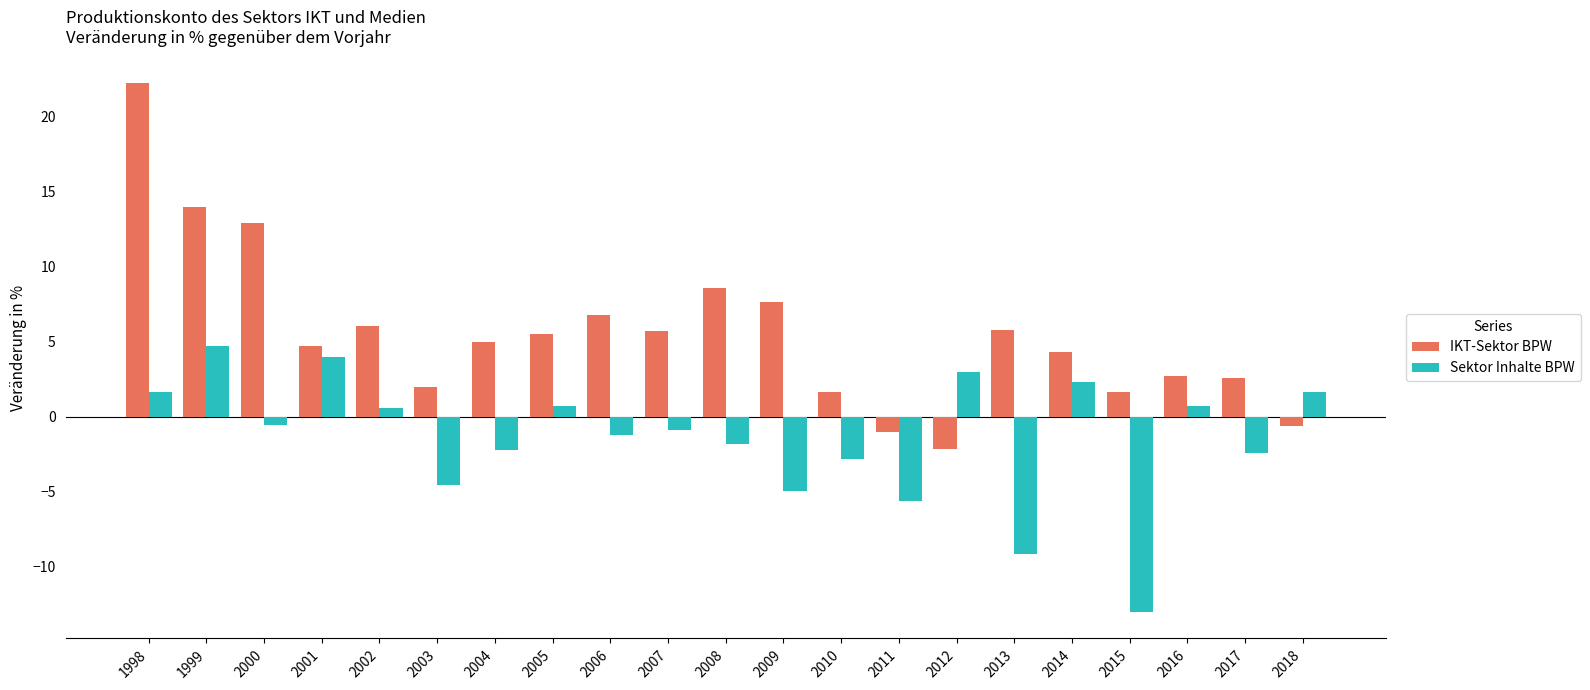

What value does the Sektor Inhalte BPW series have at 2006?

-1.2